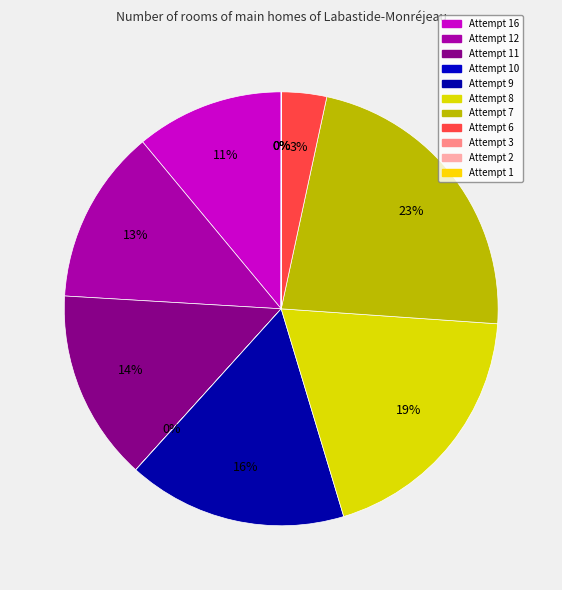

Combined, do Attempt 1 and Attempt 16 account for over 50%?

No